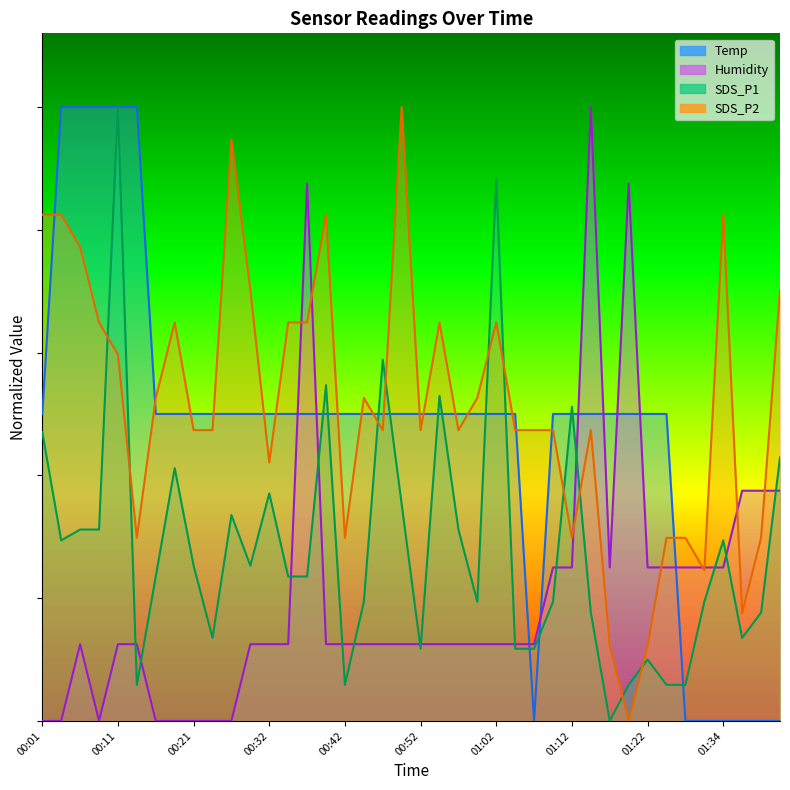

How many times do SDS_P1 and Temp cross each other?

13